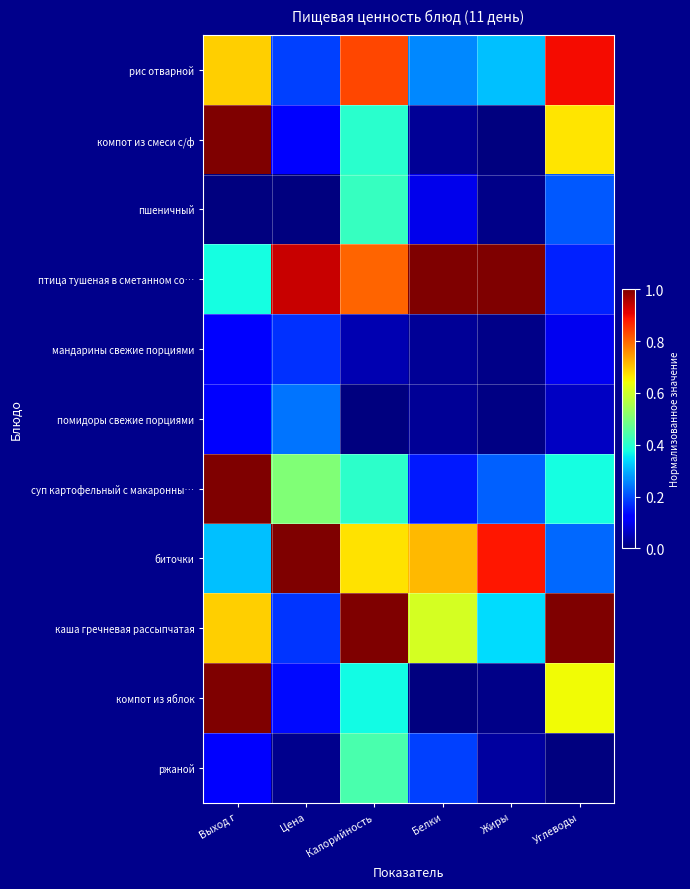

Reading left to right, list all the values displayed in this chart.

рис отварной: Выход г=0.7	Цена=0.2	Калорийность=0.8	Белки=0.3	Жиры=0.3	Углеводы=0.9
компот из смеси с/ф: Выход г=1.0	Цена=0.1	Калорийность=0.4	Белки=0.0	Жиры=0.0	Углеводы=0.7
пшеничный: Выход г=0.0	Цена=0.0	Калорийность=0.4	Белки=0.1	Жиры=0.0	Углеводы=0.2
птица тушеная в сметанном со…: Выход г=0.4	Цена=0.9	Калорийность=0.8	Белки=1.0	Жиры=1.0	Углеводы=0.2
мандарины свежие порциями: Выход г=0.1	Цена=0.2	Калорийность=0.0	Белки=0.0	Жиры=0.0	Углеводы=0.1
помидоры свежие порциями: Выход г=0.1	Цена=0.2	Калорийность=0.0	Белки=0.0	Жиры=0.0	Углеводы=0.1
суп картофельный с макаронны…: Выход г=1.0	Цена=0.5	Калорийность=0.4	Белки=0.1	Жиры=0.2	Углеводы=0.4
биточки: Выход г=0.3	Цена=1.0	Калорийность=0.7	Белки=0.7	Жиры=0.9	Углеводы=0.2
каша гречневая рассыпчатая: Выход г=0.7	Цена=0.2	Калорийность=1.0	Белки=0.6	Жиры=0.3	Углеводы=1.0
компот из яблок: Выход г=1.0	Цена=0.1	Калорийность=0.4	Белки=0.0	Жиры=0.0	Углеводы=0.6
ржаной: Выход г=0.1	Цена=0.0	Калорийность=0.4	Белки=0.2	Жиры=0.0	Углеводы=0.0